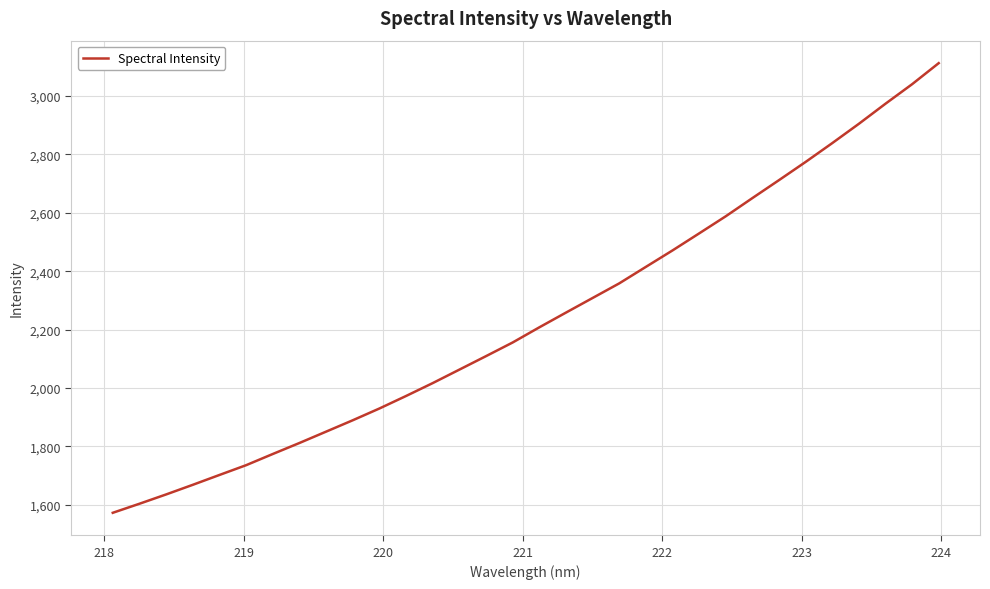

What is the difference between the maximum and minimum values?

1539.1